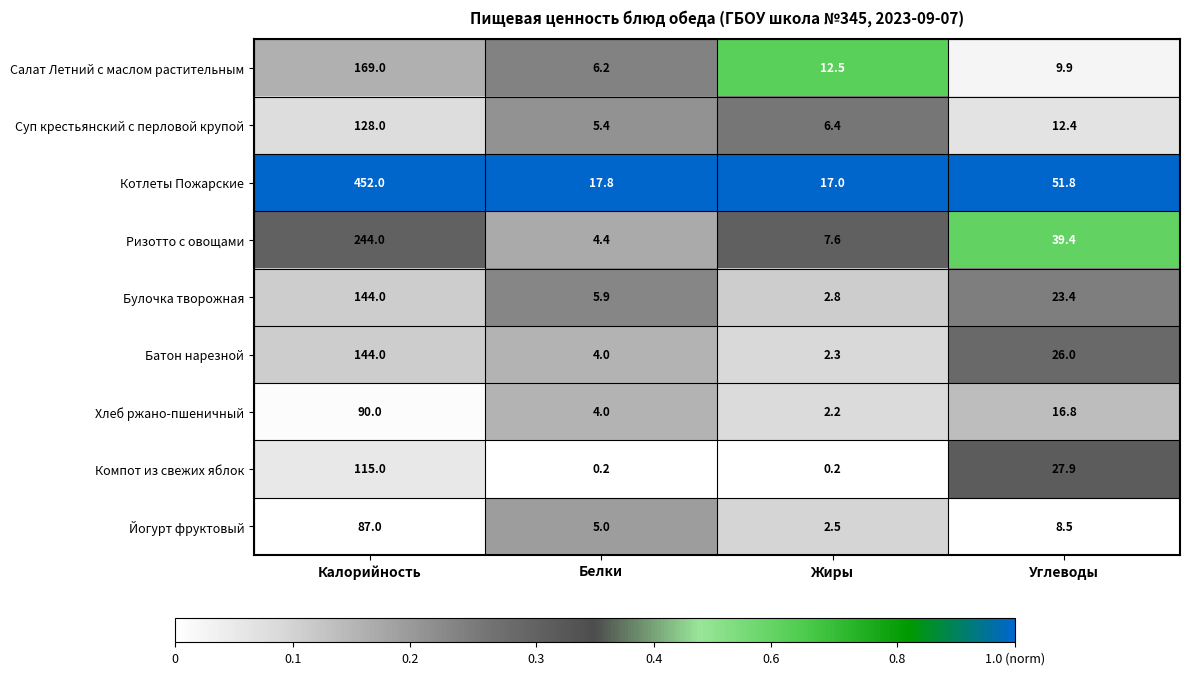

Which series has the widest spread of values?

Котлеты Пожарские